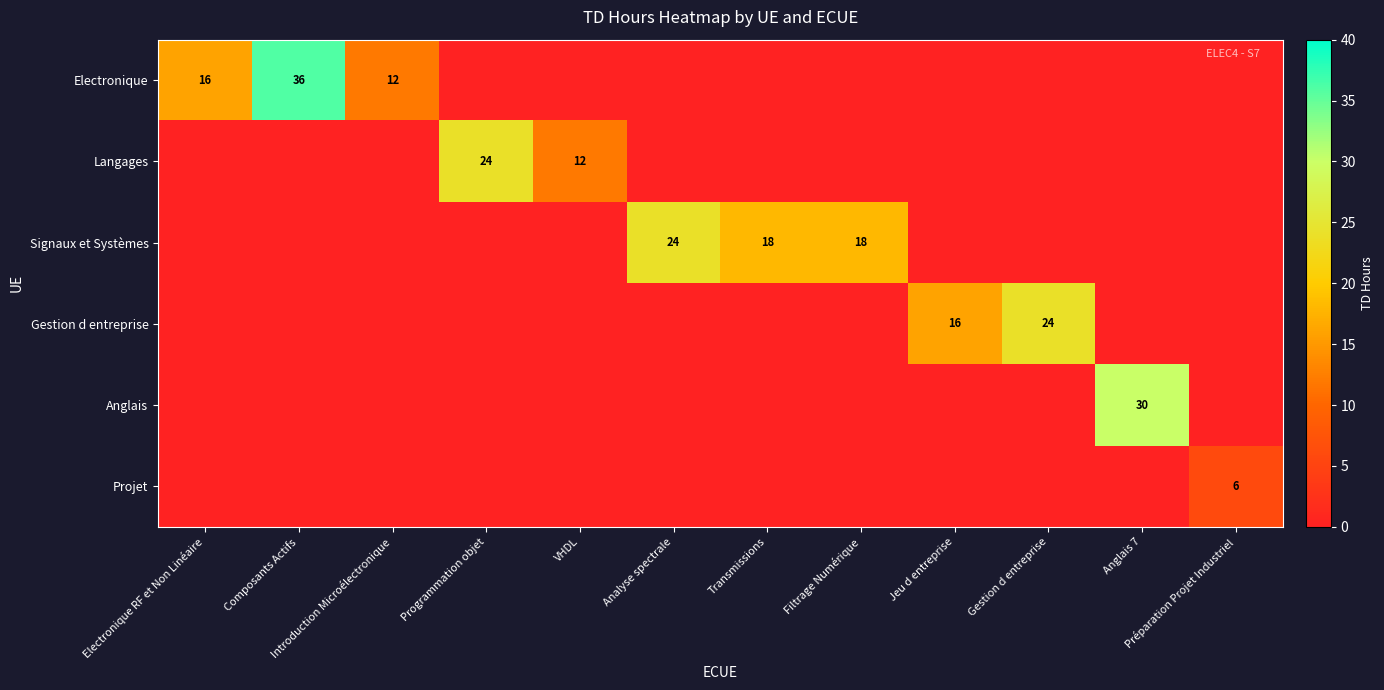

The value of Signaux et Systèmes at Analyse spectrale is 24. True or false?

True